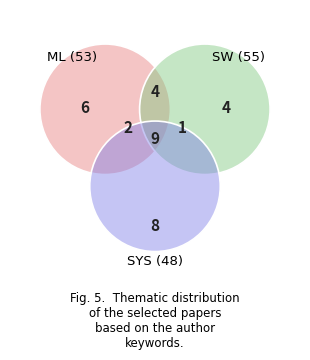

To the nearest percent, what is the average slice percentage?

8%